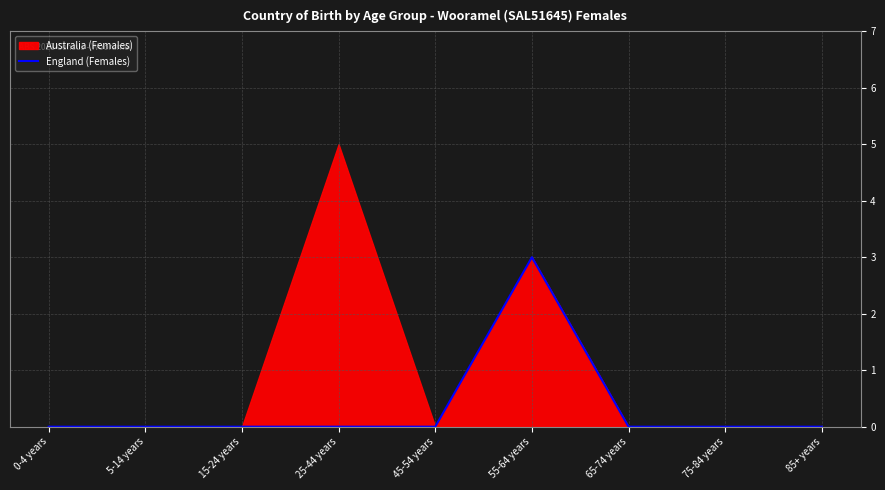

Between 55-64 years and 15-24 years, which is larger?

55-64 years